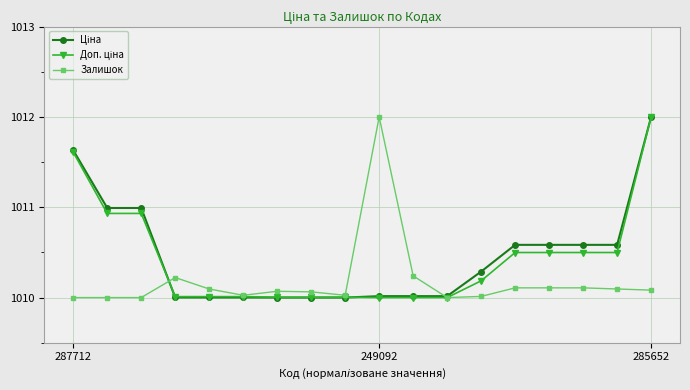

What is the greatest value displayed?

1012.0